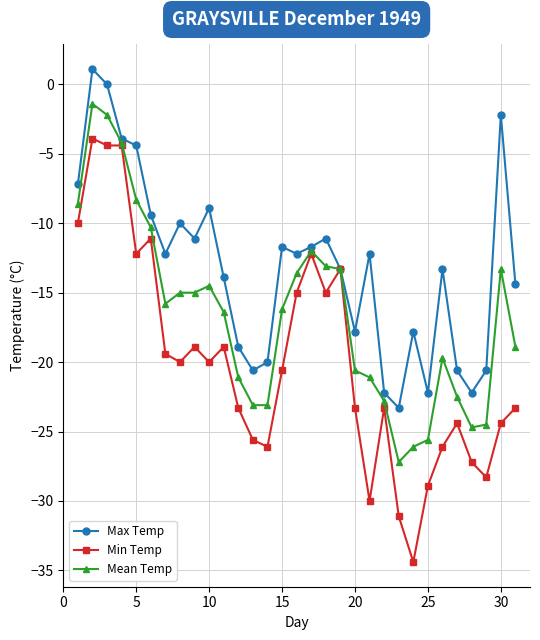

What is the smallest value displayed?

-34.4